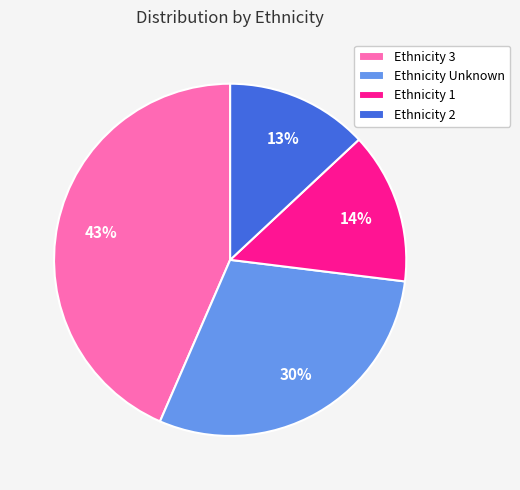

Do Ethnicity 1 and Ethnicity Unknown together represent more than half of the pie?

No